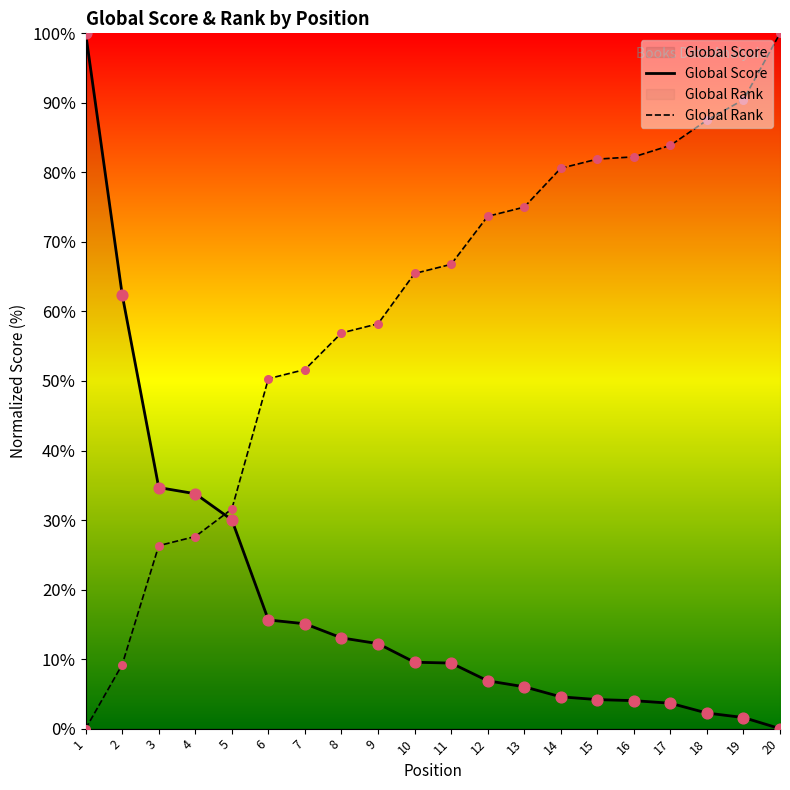

Which series has the largest total across all categories?

Global Rank